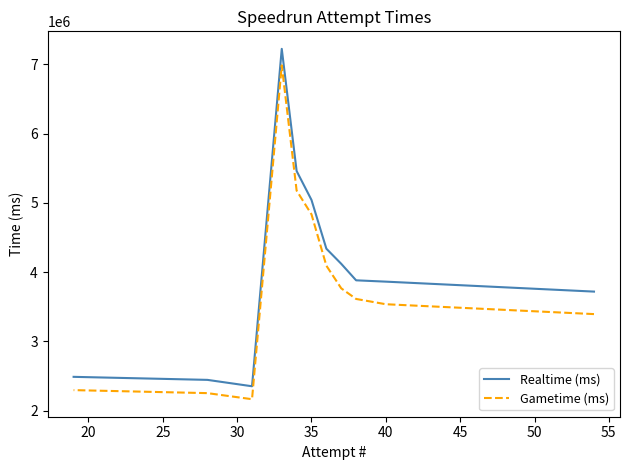

What are all the series names shown in the legend?

Realtime (ms), Gametime (ms)